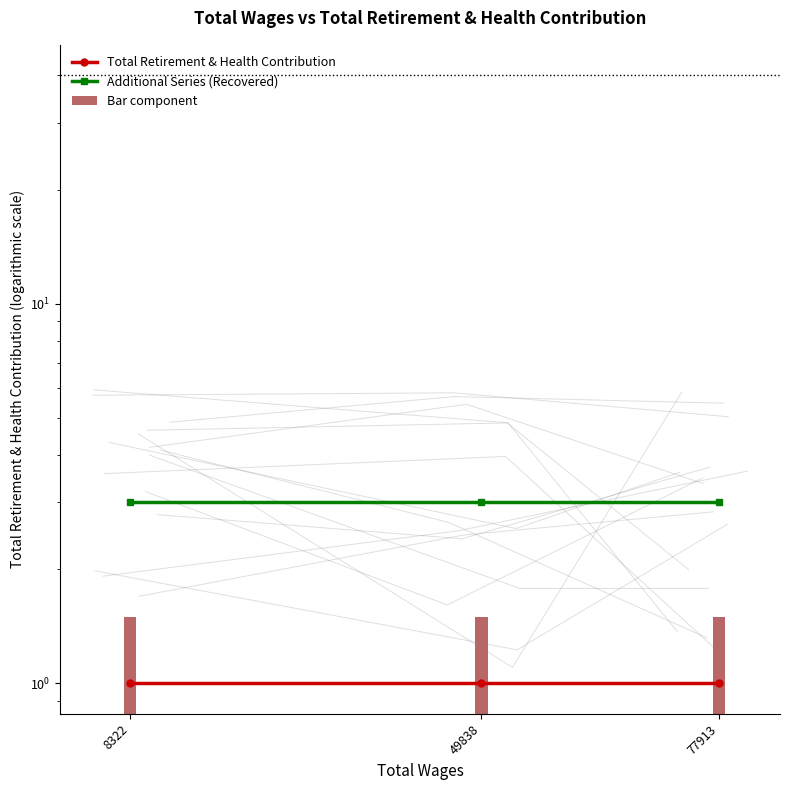

Reading left to right, extract all data points from this chart.

Total Retirement & Health Contribution: 1.0	1.0	1.0
Additional Series (Recovered): 3.0	3.0	3.0
Bar component: 1.5	1.5	1.5